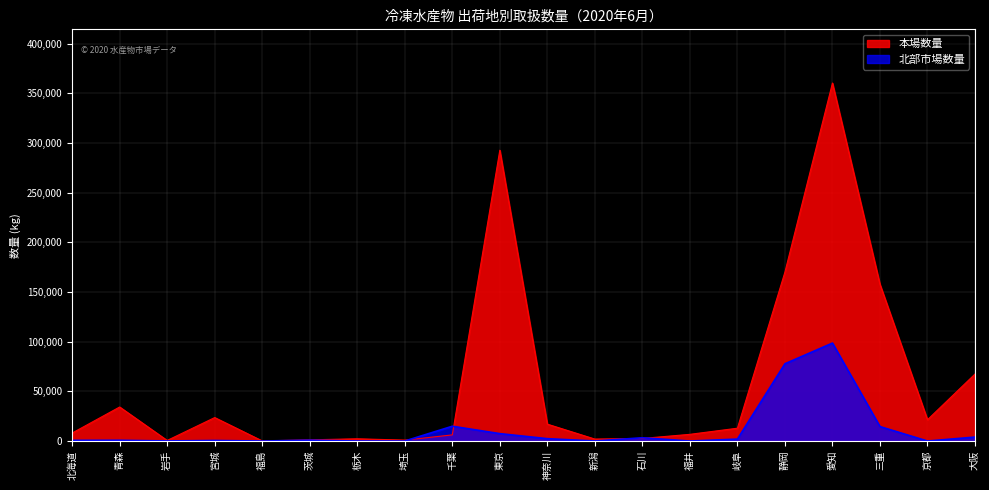

What is the difference between the maximum and minimum values in the 北部市場数量 series?

98622